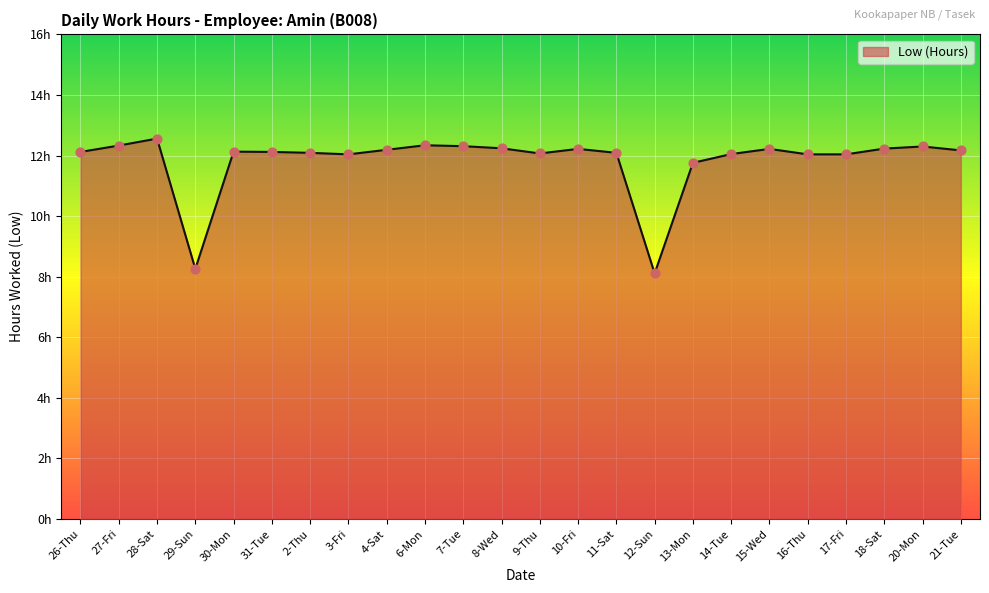

Between 30-Mon and 20-Mon, which is larger?

20-Mon